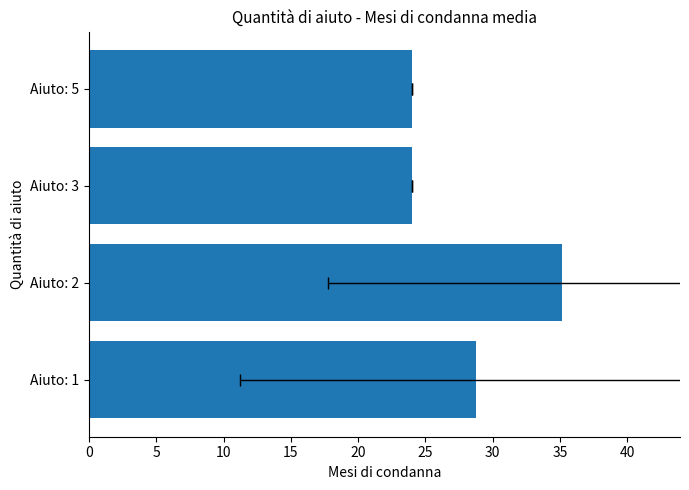

How many data points does each series have?

4